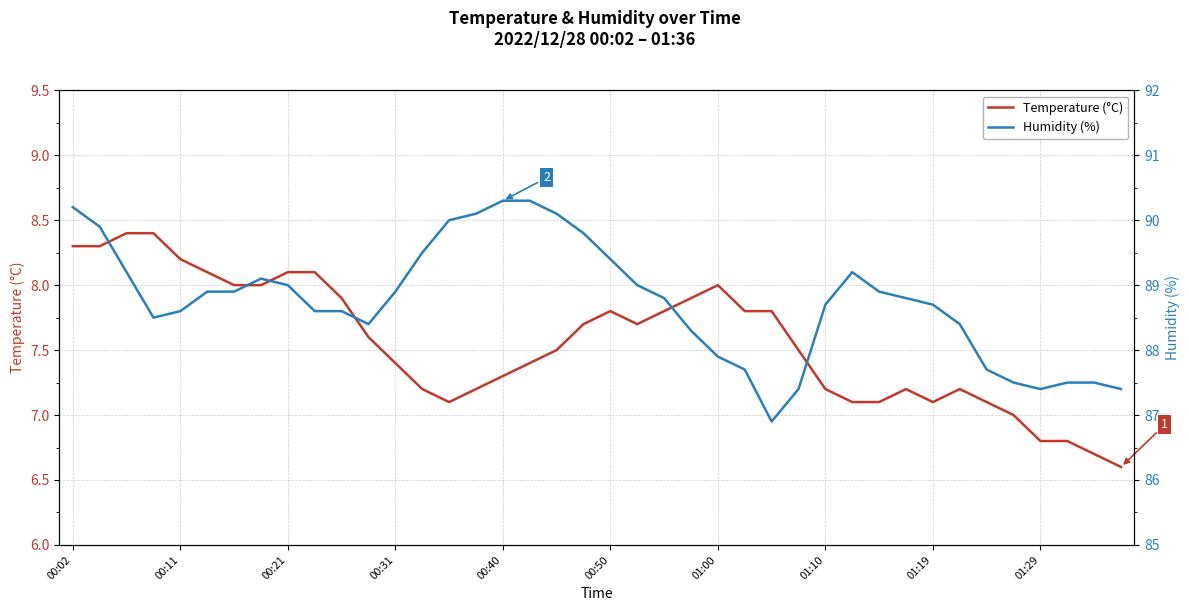

Which series has the largest range (max minus min)?

Humidity (%)